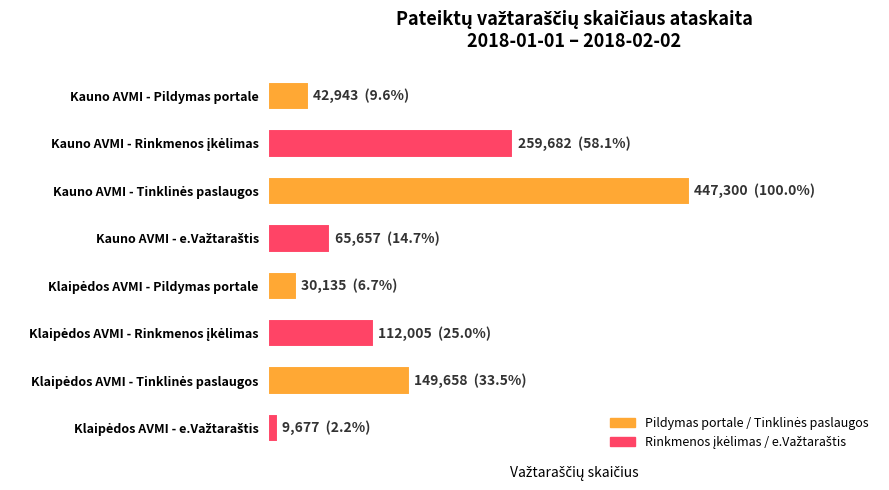

Does the chart contain any negative values?

No